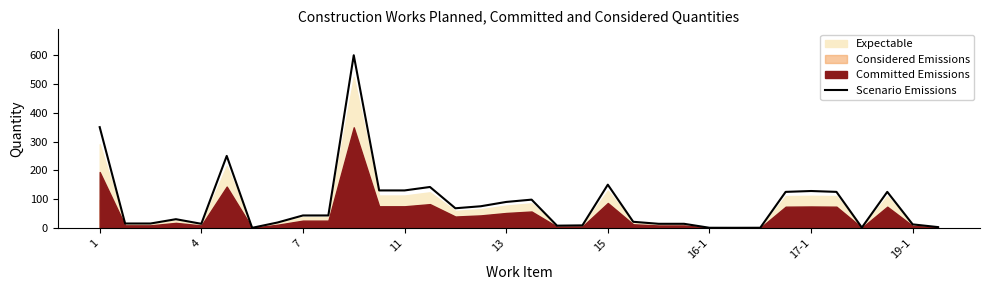

What is the value of the 18th point from the left?

98.0